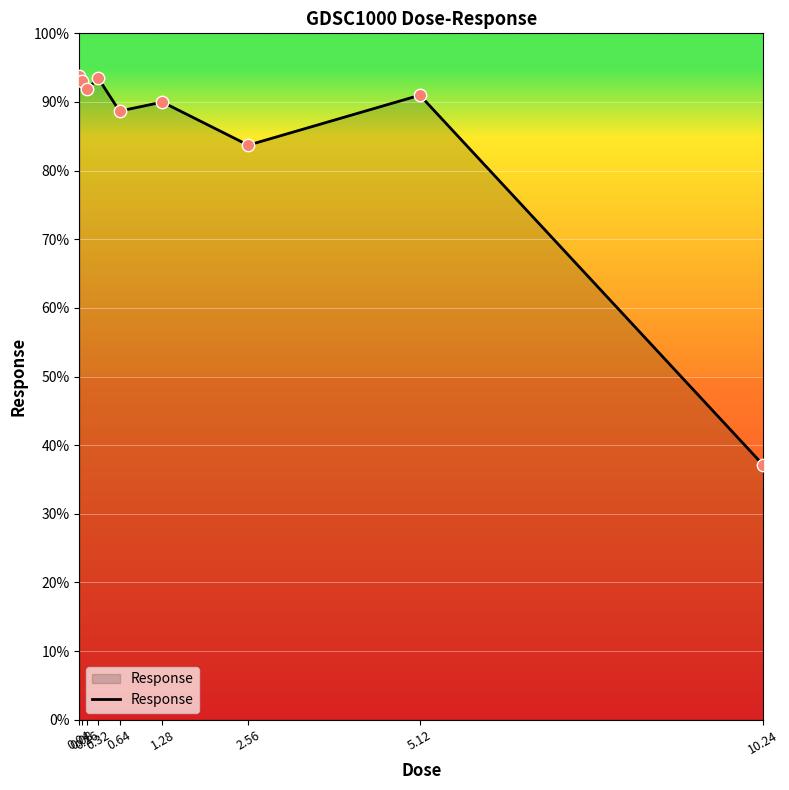

What is the change in value from 0.08 to 1.28?

-3.1